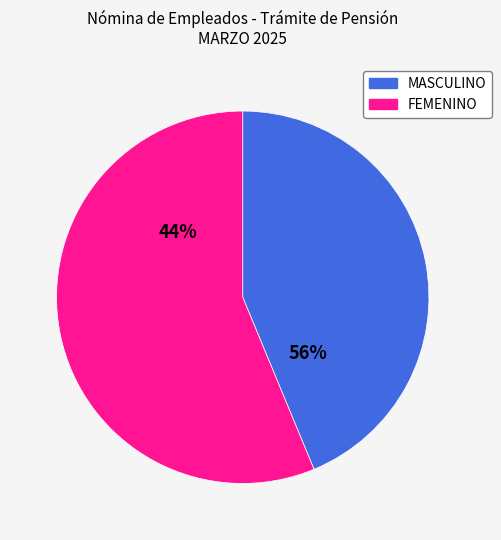

What is the ratio of the value at FEMENINO to the value at MASCULINO?

0.8